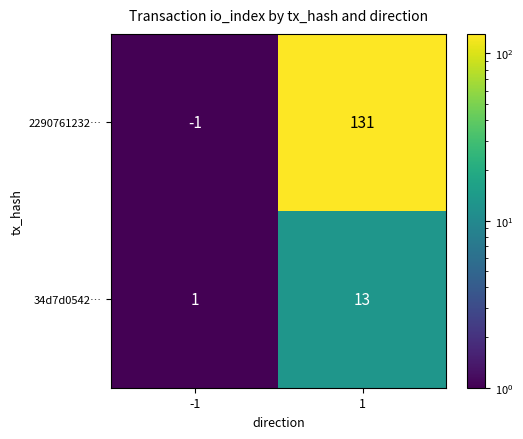

Reading right to left, what are all the values shown in this chart?

2290761232…: 131	-1
34d7d0542…: 13	1